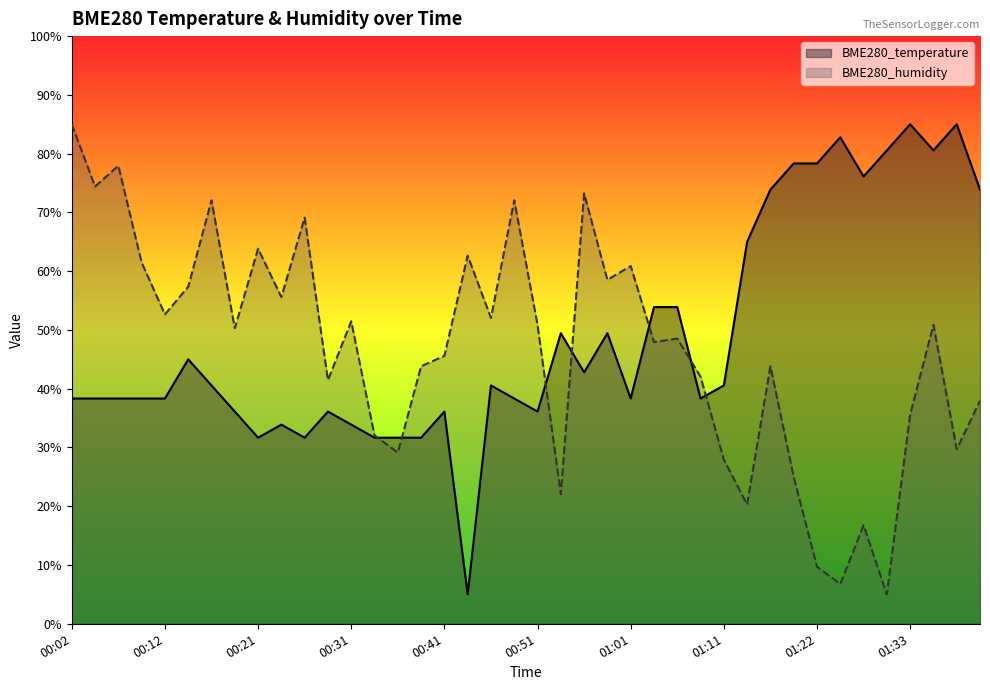

Reading right to left, list all the values displayed in this chart.

BME280_temperature: 01:41=73.9	01:38=85.0	01:35=80.6	01:33=85.0	01:30=80.6	01:28=76.1	01:25=82.8	01:22=78.3	01:19=78.3	01:16=73.9	01:14=65.0	01:11=40.6	01:08=38.3	01:06=53.9	01:03=53.9	01:01=38.3	00:58=49.4	00:56=42.8	00:54=49.4	00:51=36.1	00:49=38.3	00:46=40.6	00:43=5.0	00:41=36.1	00:38=31.7	00:36=31.7	00:33=31.7	00:31=33.9	00:29=36.1	00:26=31.7	00:24=33.9	00:21=31.7	00:19=36.1	00:16=40.6	00:14=45.0	00:12=38.3	00:09=38.3	00:07=38.3	00:04=38.3	00:02=38.3
BME280_humidity: 01:41=37.9	01:38=29.7	01:35=50.9	01:33=35.6	01:30=5.0	01:28=16.8	01:25=6.8	01:22=9.7	01:19=25.0	01:16=43.8	01:14=20.3	01:11=27.9	01:08=42.1	01:06=48.5	01:03=47.9	01:01=60.9	00:58=58.5	00:56=73.2	00:54=22.1	00:51=50.9	00:49=72.1	00:46=52.1	00:43=62.6	00:41=45.6	00:38=43.8	00:36=29.1	00:33=32.1	00:31=51.5	00:29=41.5	00:26=69.1	00:24=55.6	00:21=63.8	00:19=50.3	00:16=72.1	00:14=57.4	00:12=52.6	00:09=61.5	00:07=77.9	00:04=74.4	00:02=85.0